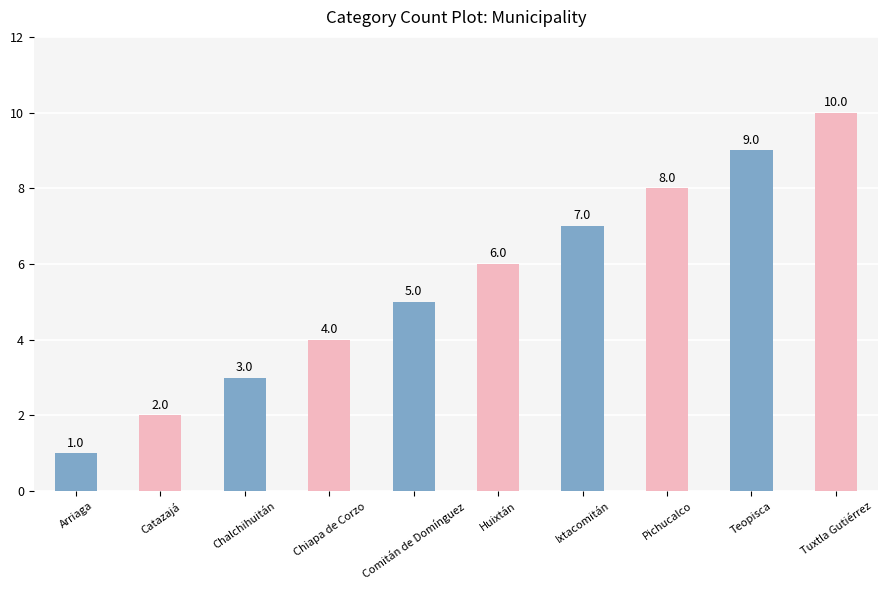

The value at Teopisca is 9. True or false?

True